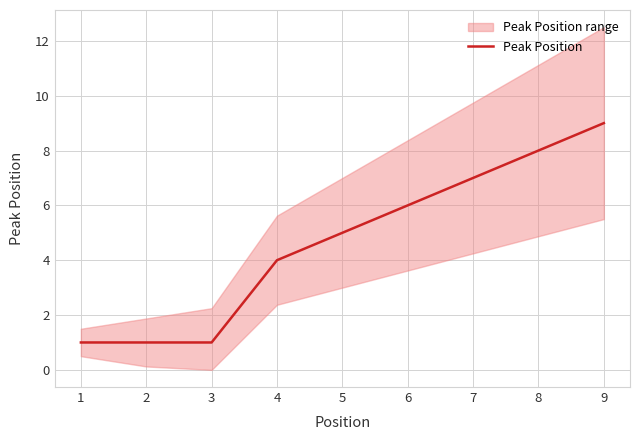

What is the greatest value displayed?

9